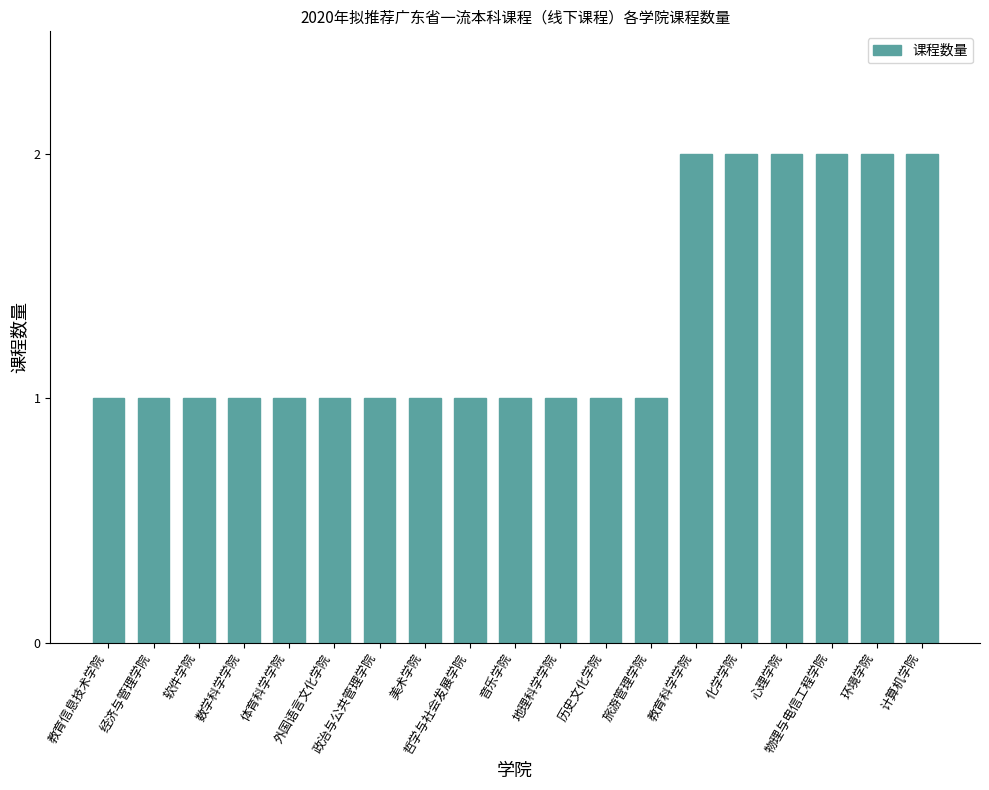

Reading left to right, list all the values displayed in this chart.

教育信息技术学院=1	经济与管理学院=1	软件学院=1	数学科学学院=1	体育科学学院=1	外国语言文化学院=1	政治与公共管理学院=1	美术学院=1	哲学与社会发展学院=1	音乐学院=1	地理科学学院=1	历史文化学院=1	旅游管理学院=1	教育科学学院=2	化学学院=2	心理学院=2	物理与电信工程学院=2	环境学院=2	计算机学院=2